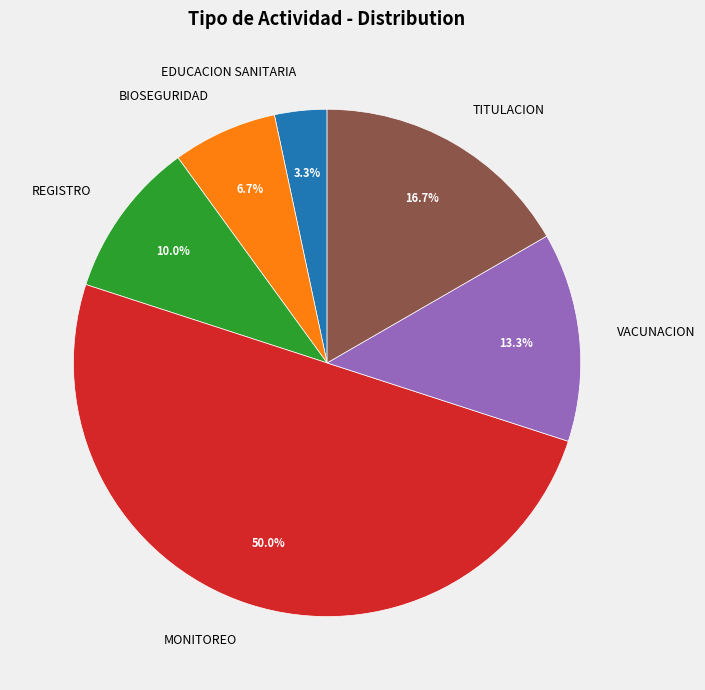

What portion of the pie excludes MONITOREO?

50.0%